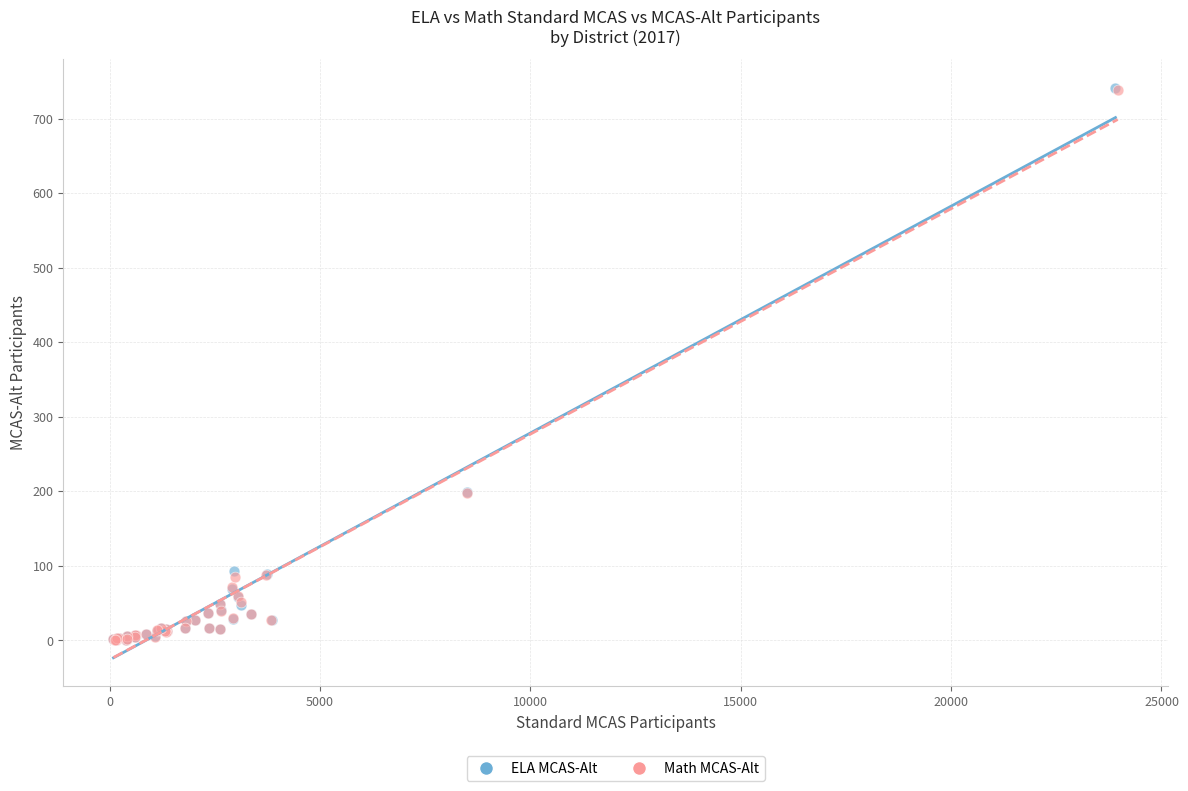

Which series has the largest Y range (max minus min)?

ELA MCAS-Alt